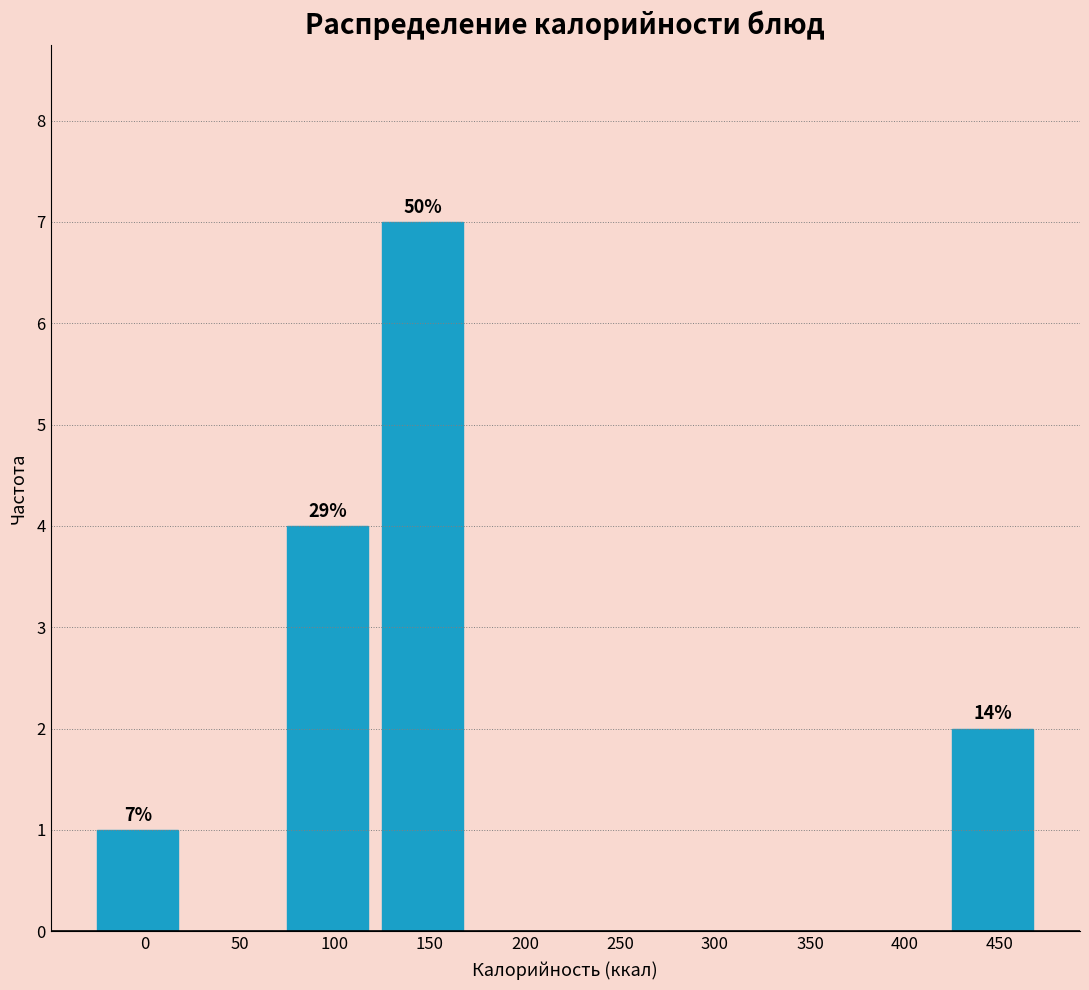

Reading left to right, extract all data points from this chart.

0=1	50=0	100=4	150=7	200=0	250=0	300=0	350=0	400=0	450=2